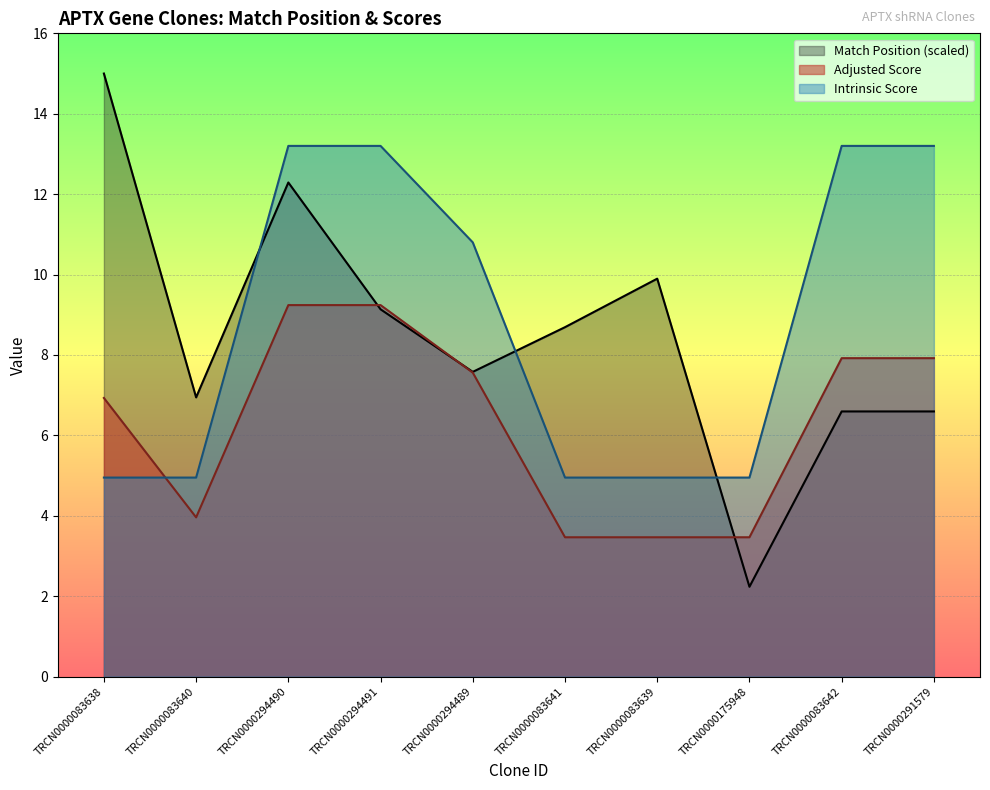

What is the label of the 4th point from the right?

TRCN0000083639